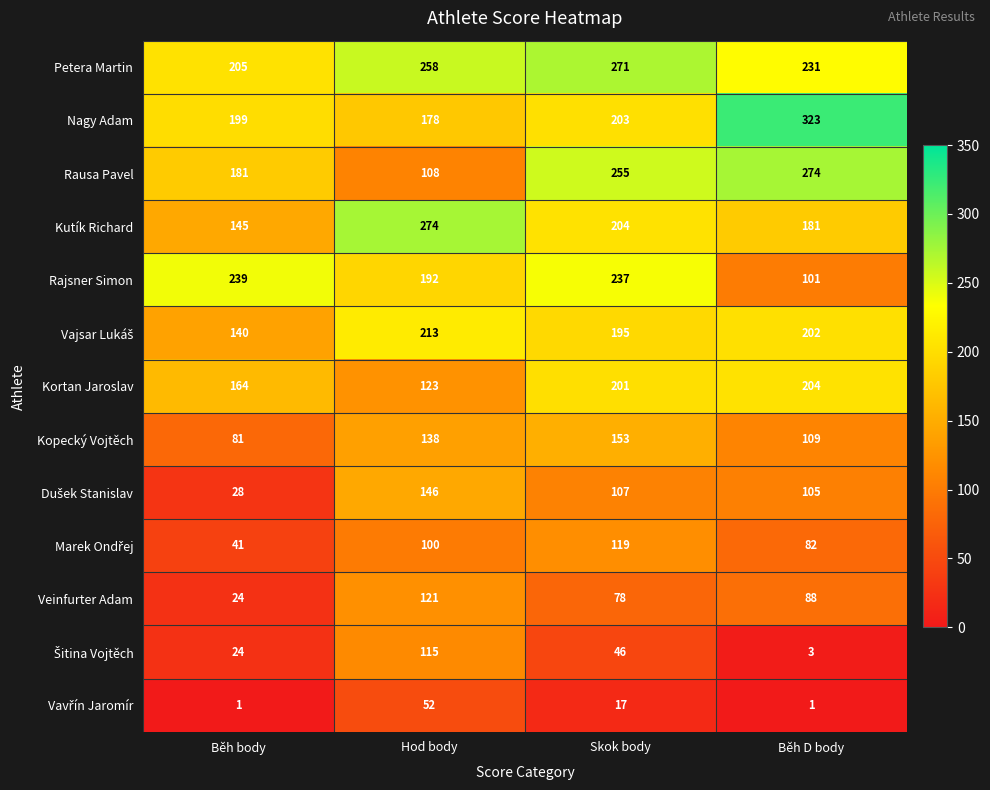

True or false: Veinfurter Adam has a value of 118 at Běh D body.

False